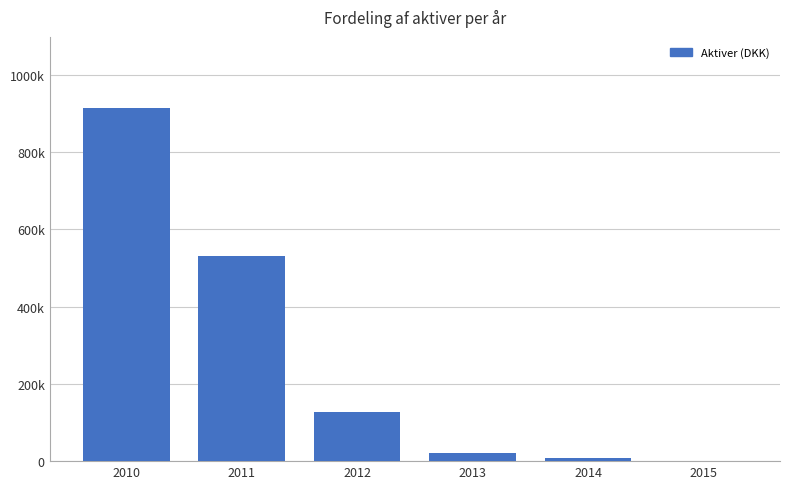

Are the bars horizontal?

No